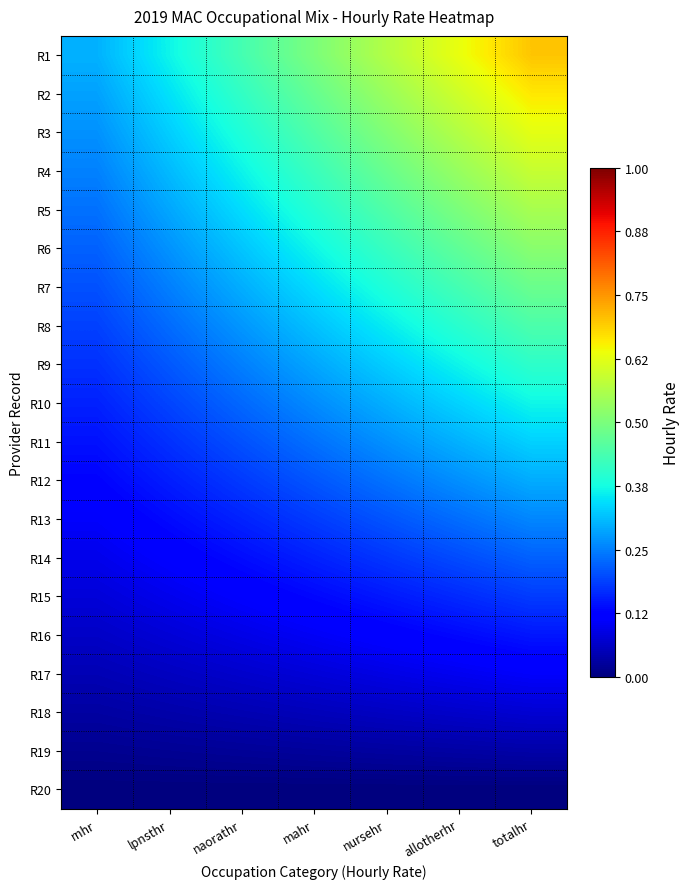

What is the spread (max minus min) of values at totalhr?

0.7